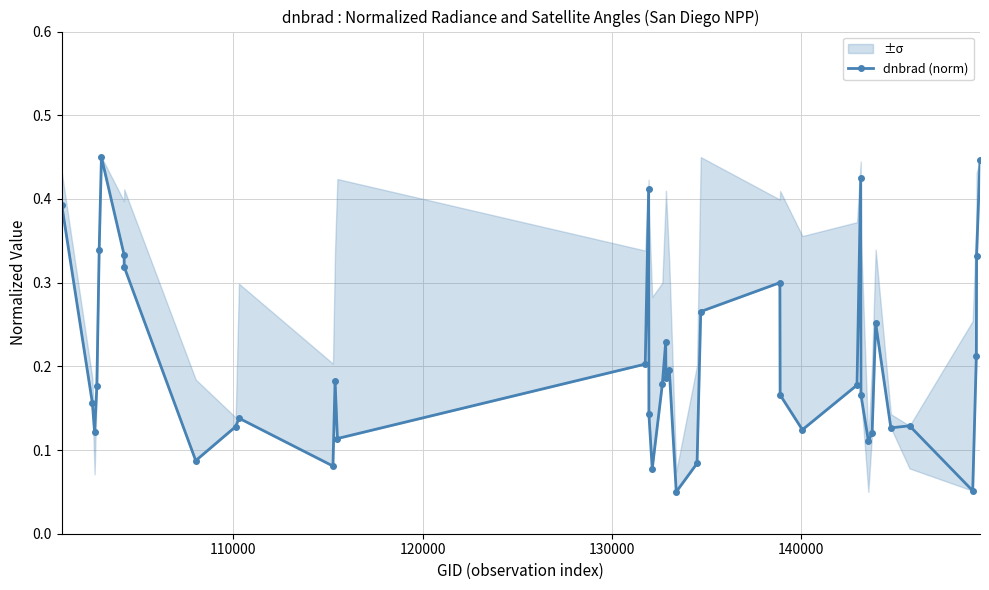

Reading left to right, what are all the values shown in this chart?

0.4	0.2	0.1	0.2	0.3	0.5	0.3	0.3	0.1	0.1	0.1	0.1	0.2	0.1	0.2	0.4	0.1	0.1	0.2	0.2	0.2	0.2	0.1	0.1	0.3	0.3	0.2	0.1	0.2	0.4	0.2	0.1	0.1	0.3	0.1	0.1	0.1	0.2	0.3	0.4